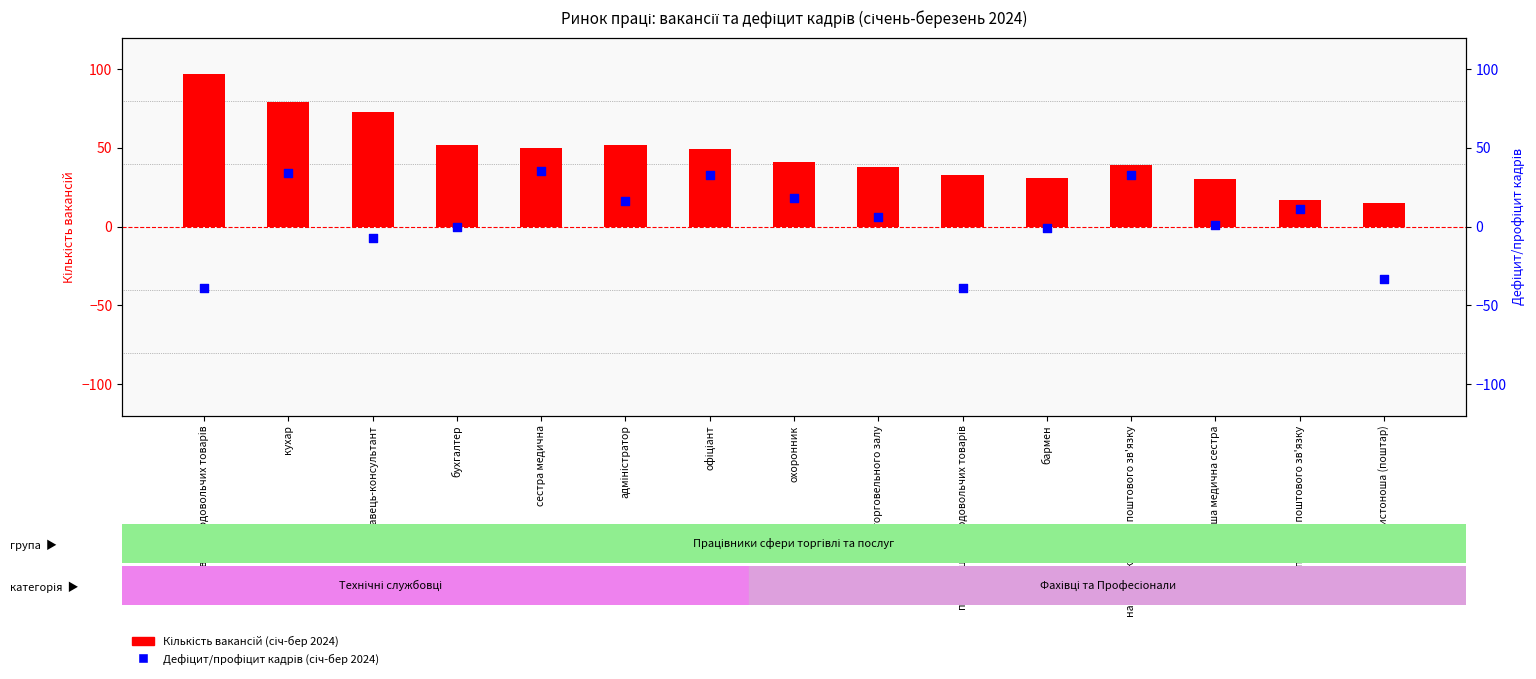

At which category is the sum across all series the highest?

кухар